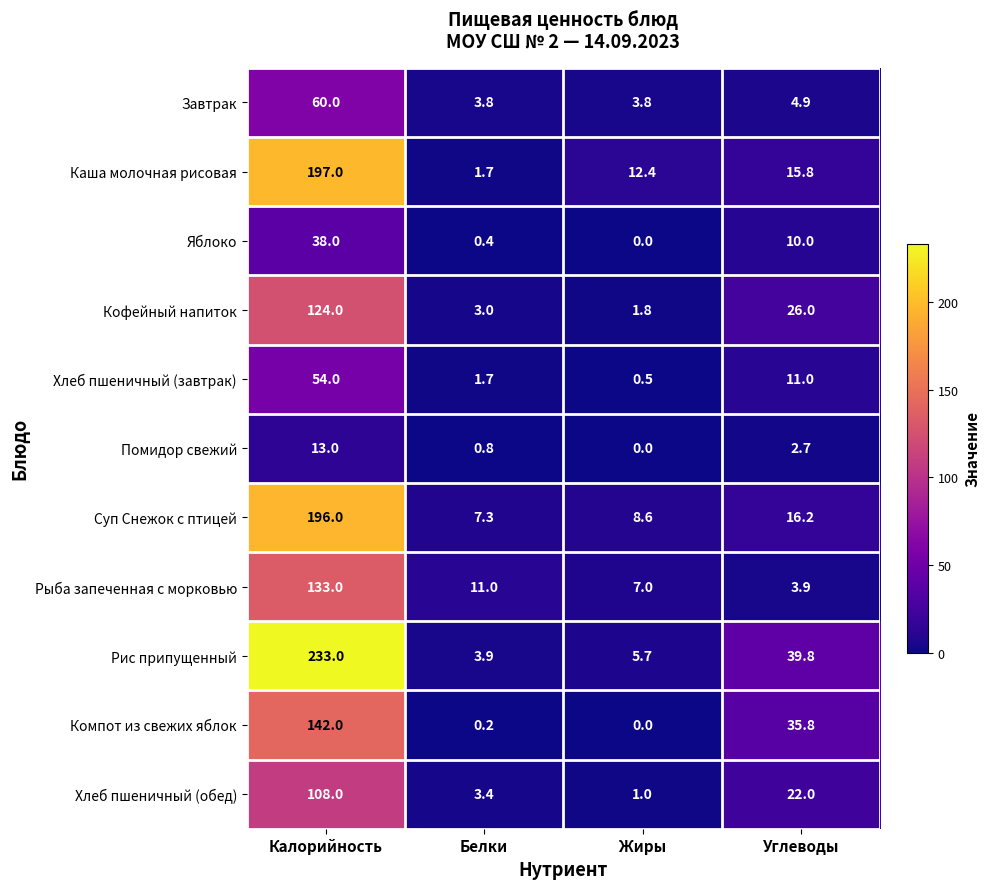

At which category is the sum across all series the highest?

Калорийность